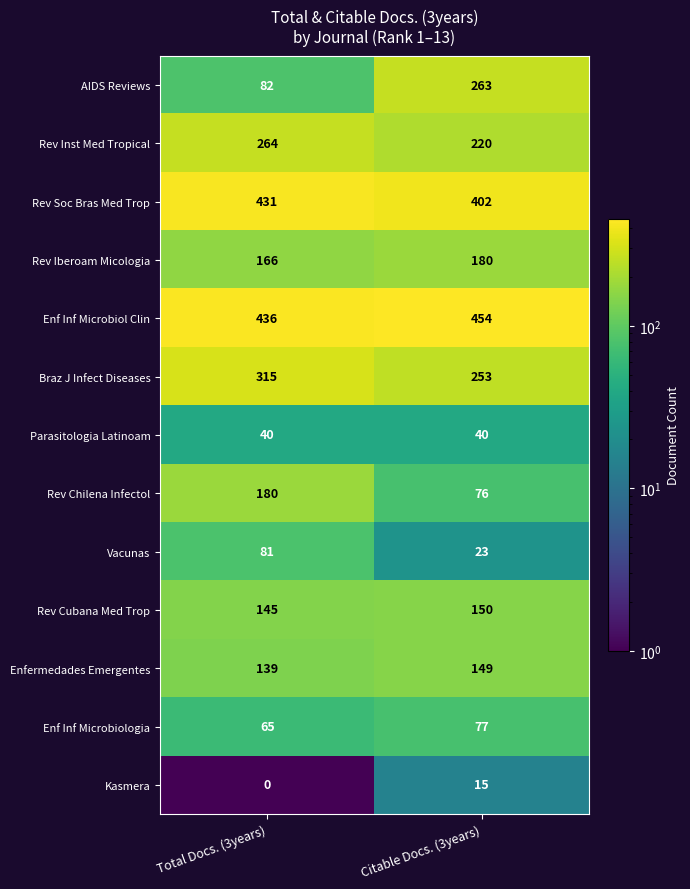

Rank the categories by AIDS Reviews value from lowest to highest.

Total Docs. (3years), Citable Docs. (3years)